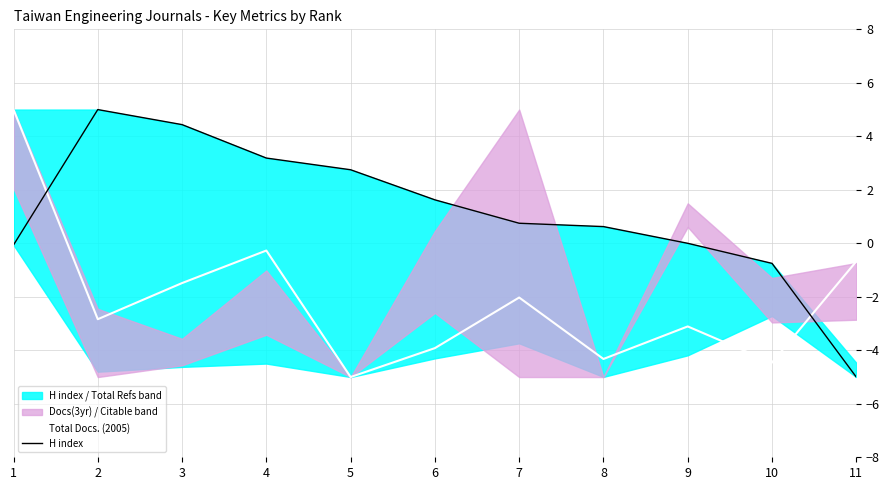

The H index series shows -2.9 at 11. True or false?

False